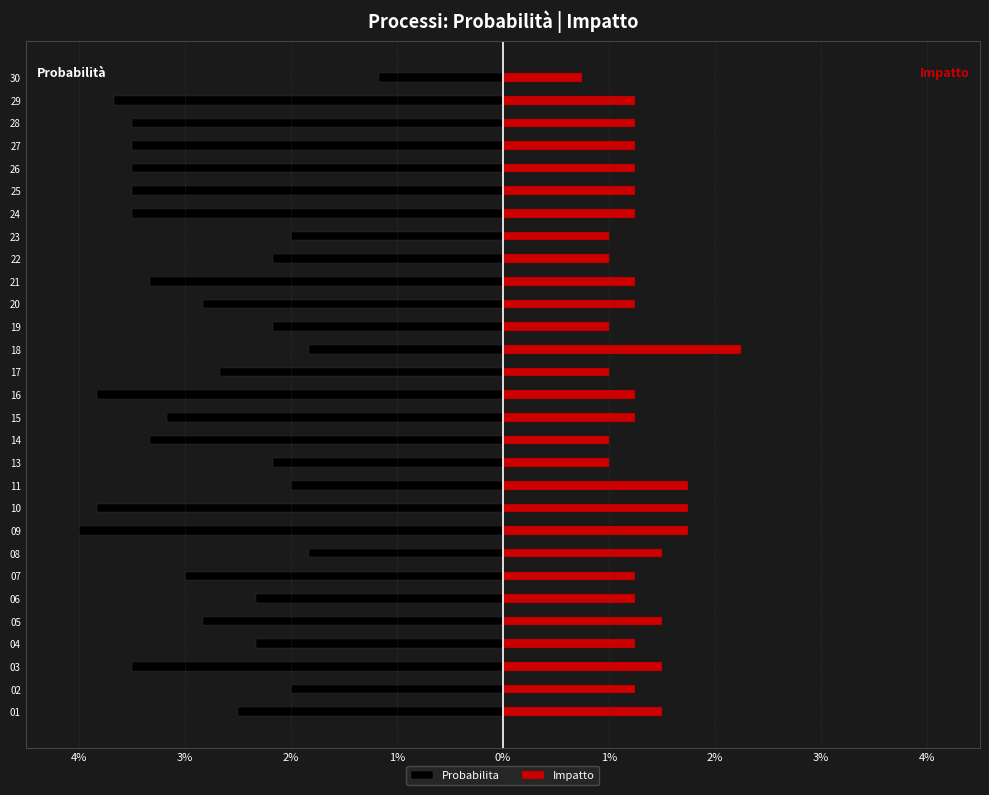

How many data points in Probabilita are less than -2?

23